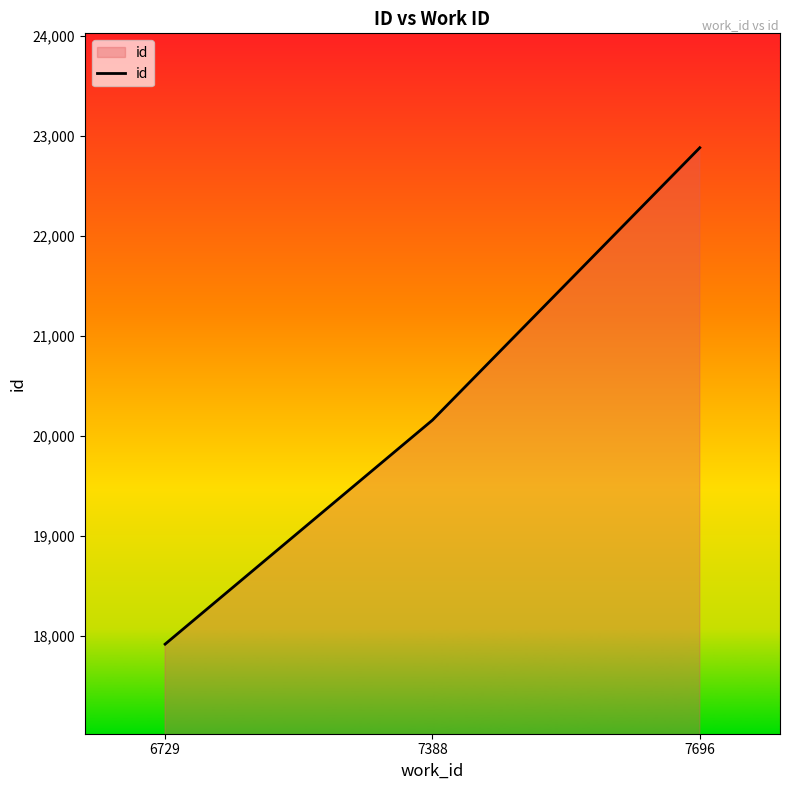

How many series are shown in this chart?

1